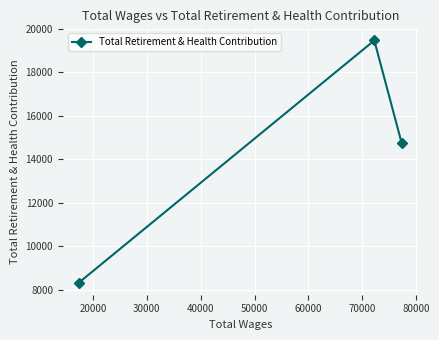

What is the minimum value shown in the chart?

8322